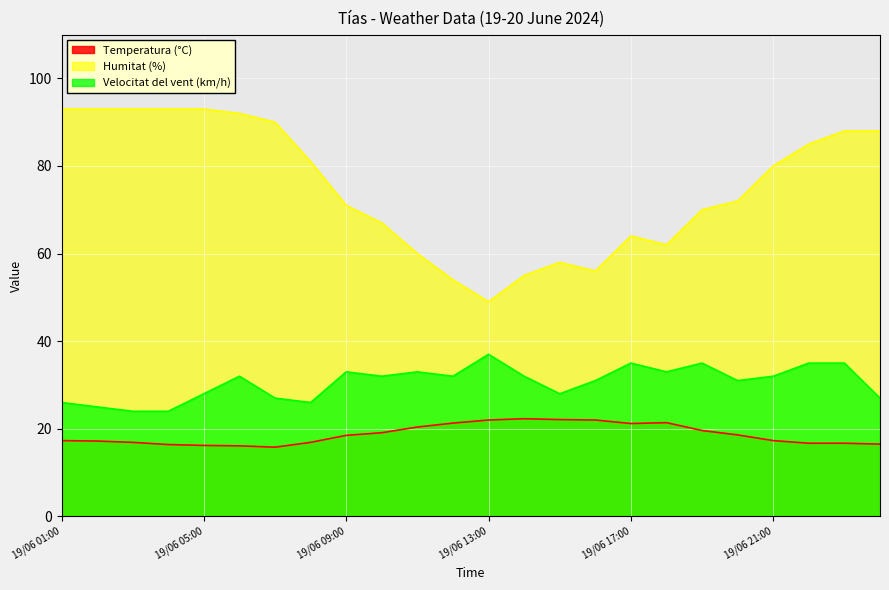

Between 20/06 00:00 and 19/06 19:00, which series saw the biggest shift?

Humitat (%)